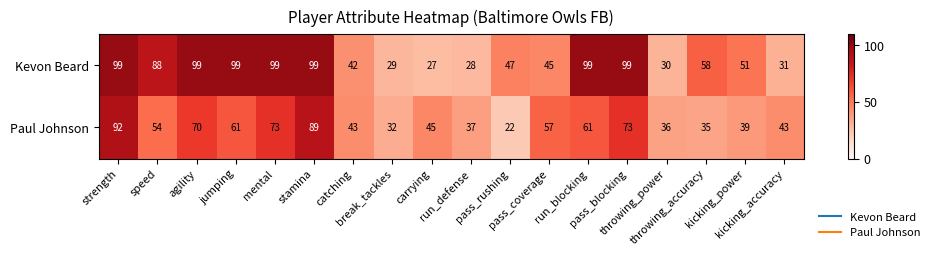

What is the smallest value displayed?

22